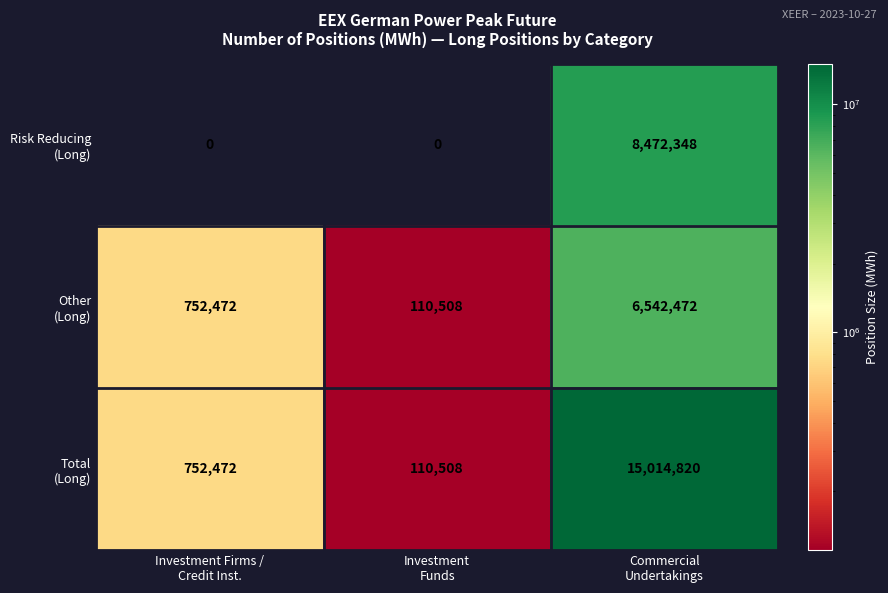

What is the maximum value shown in the chart?

15014820